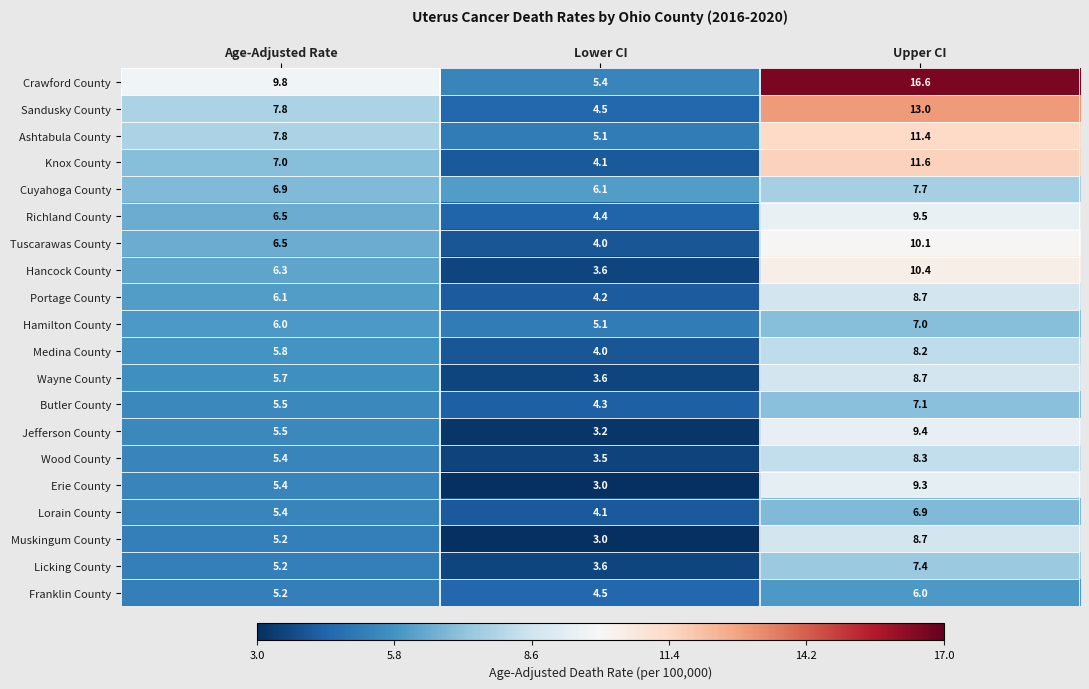

Which series changed the most between Age-Adjusted Rate and Lower CI?

Crawford County